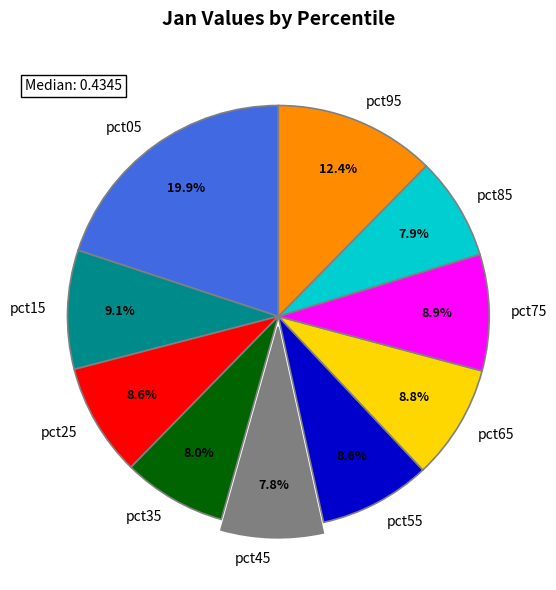

How many slices are in this pie chart?

10